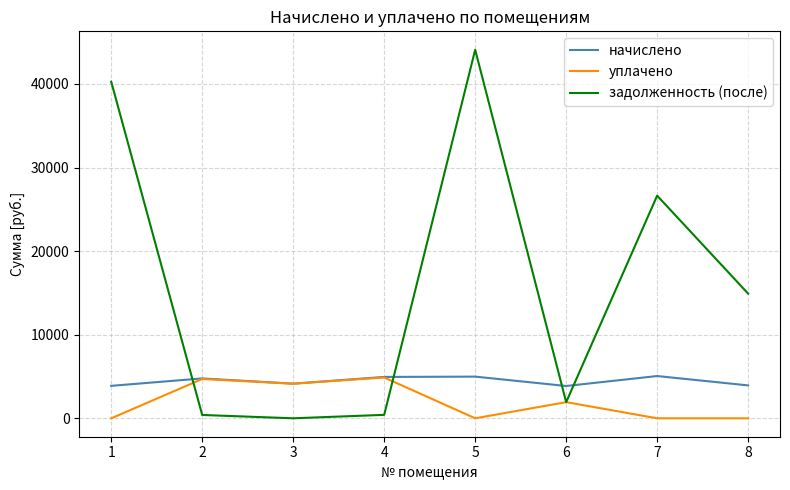

List the series in order of their overall mean, highest first.

задолженность (после), начислено, уплачено